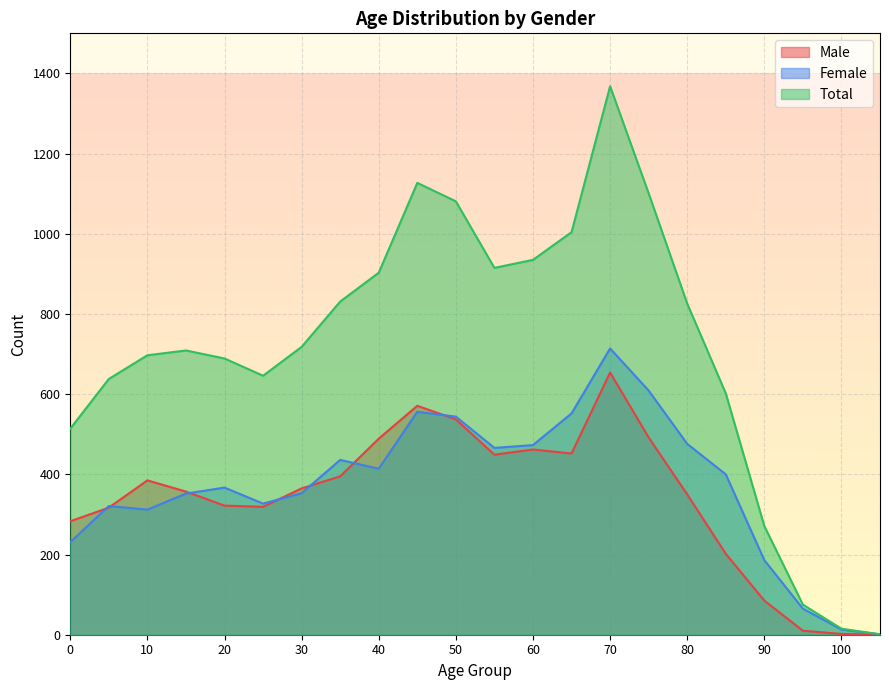

Which series has the largest range (max minus min)?

Total